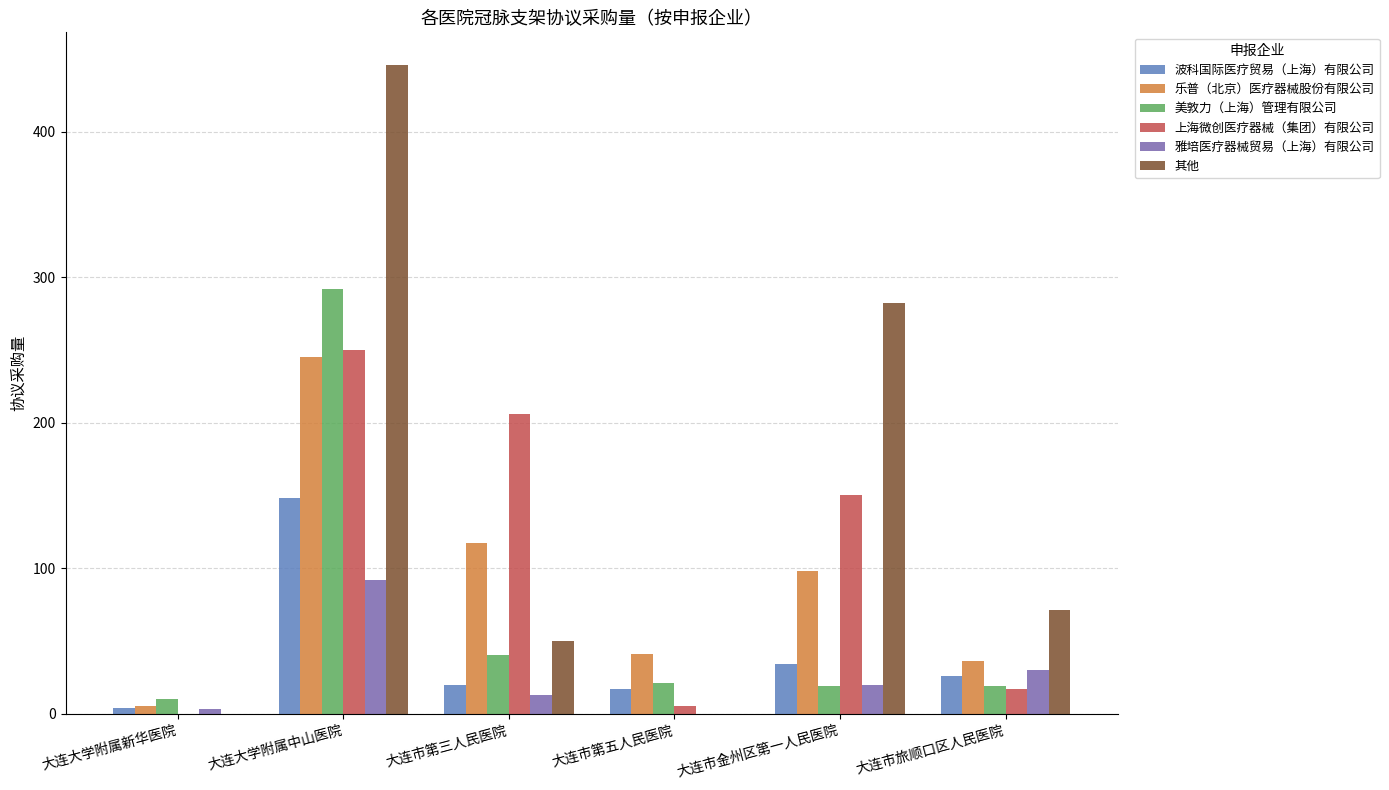

Between 大连市金州区第一人民医院 and 大连市旅顺口区人民医院, which series saw the biggest shift?

其他